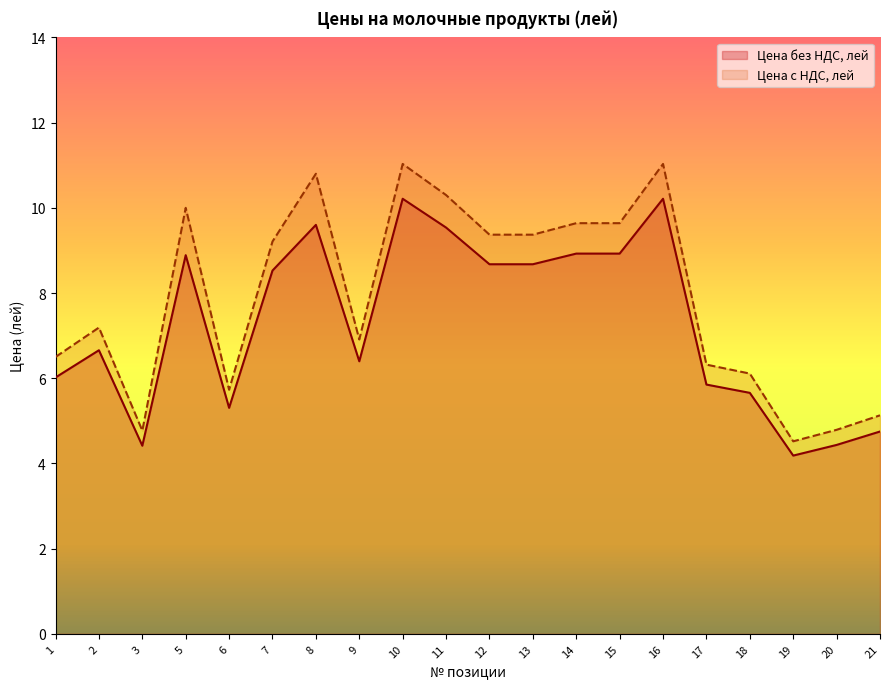

In Цена без НДС, лей, how many points are higher than both neighbors (excluding endpoints)?

5